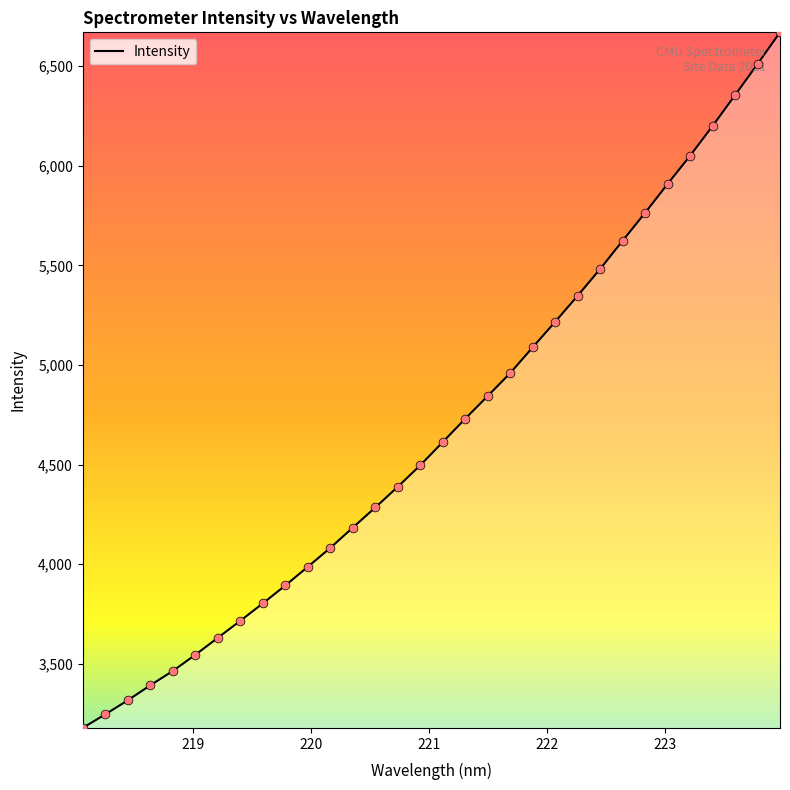

What is the smallest value displayed?

3177.6